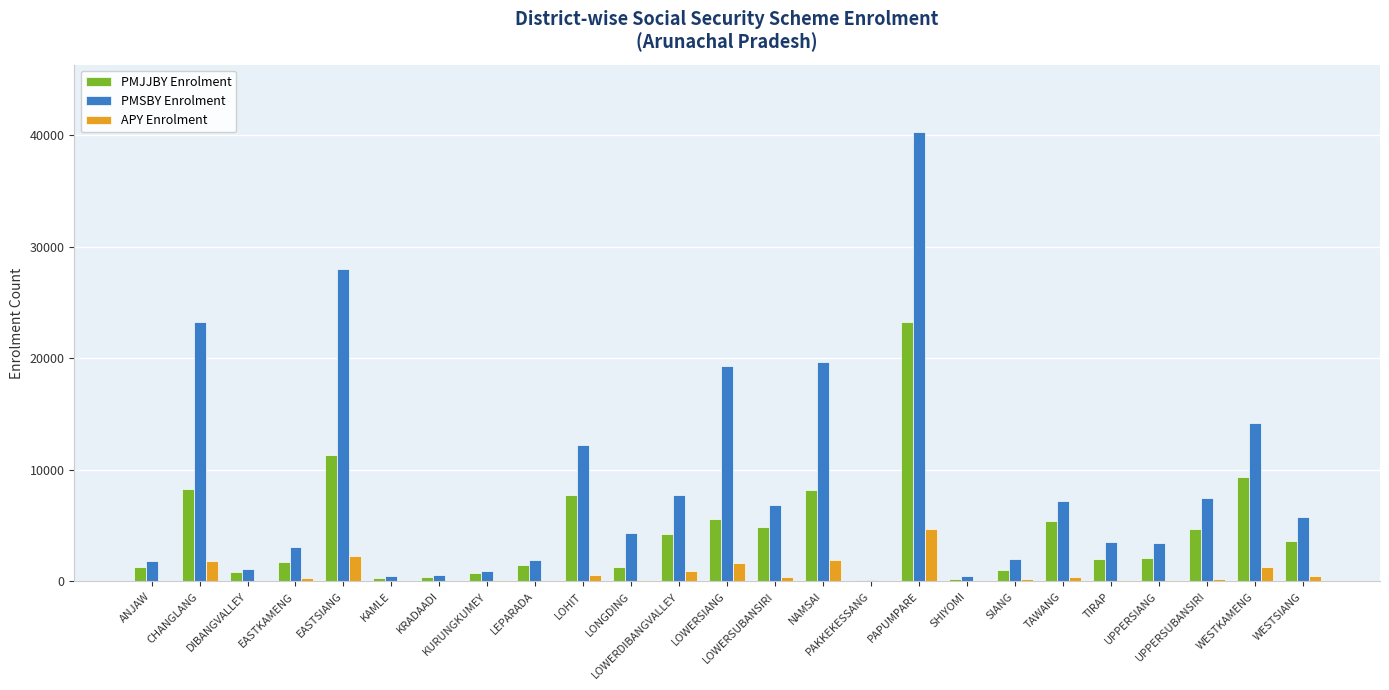

Which series has the largest total across all categories?

PMSBY Enrolment